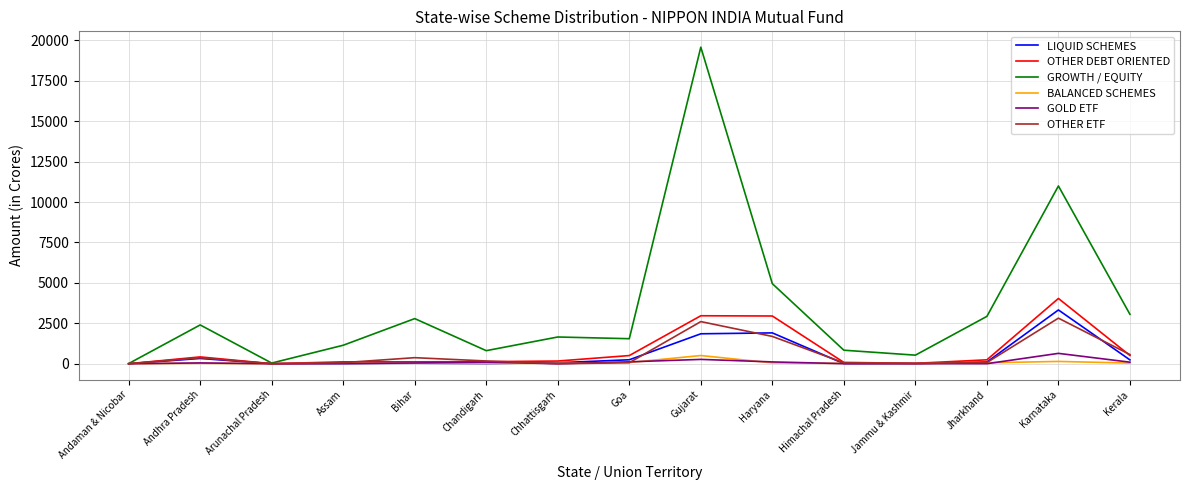

True or false: GROWTH / EQUITY has a value of 7134.8 at Gujarat.

False